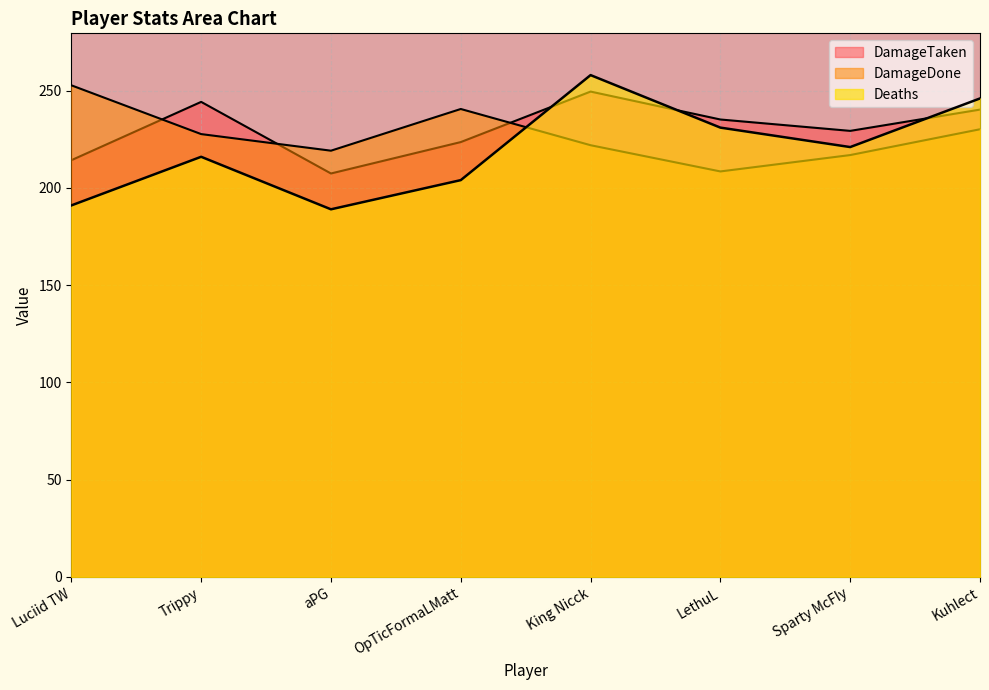

Which label corresponds to the largest value in the chart?

King Nicck